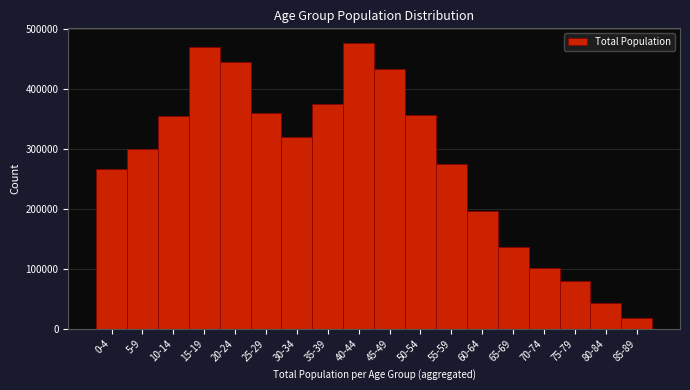

Is it true that the value at 30-34 is 319930?

True